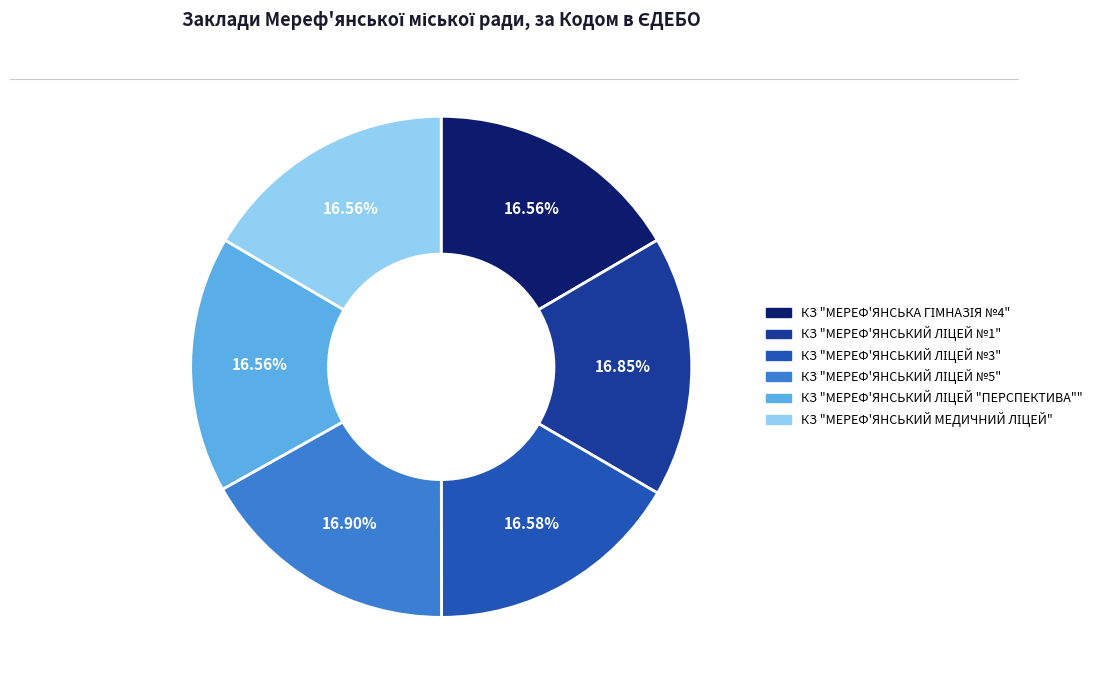

How many slices are in this pie chart?

6